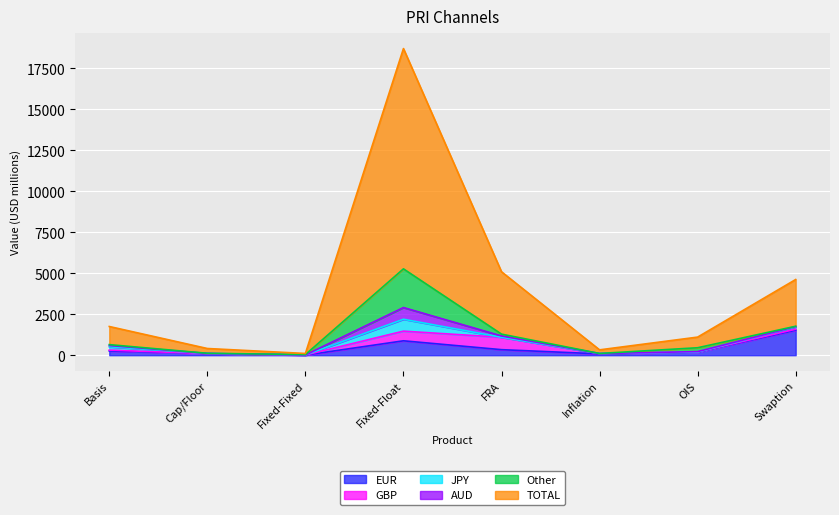

At how many categories does at least one series exceed 3406?

2